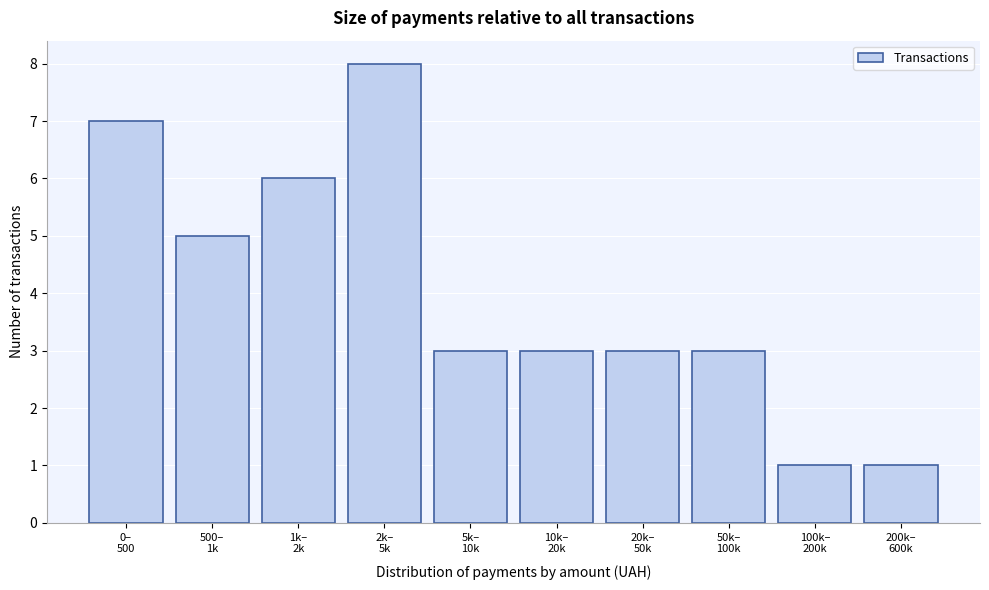

Reading left to right, list all the values displayed in this chart.

7	5	6	8	3	3	3	3	1	1